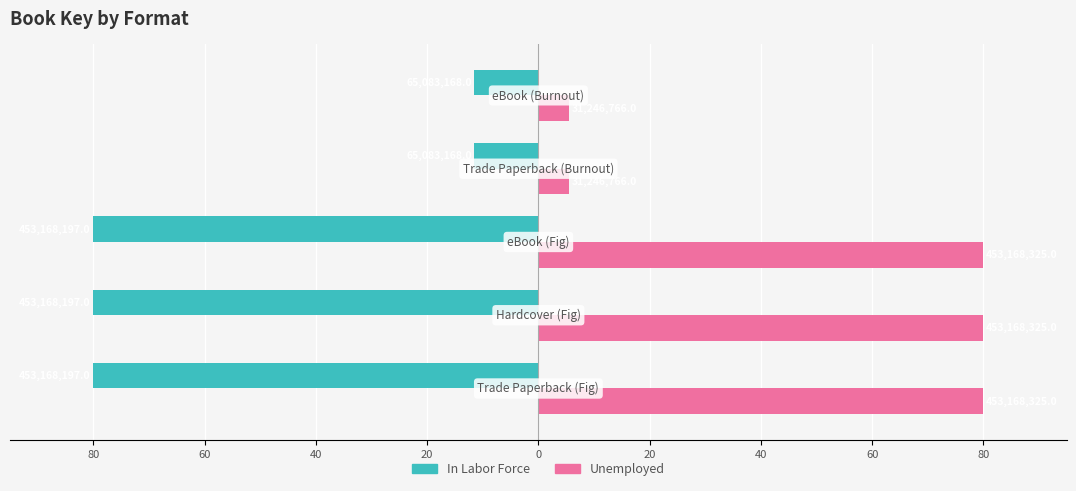

What are all the series names shown in the legend?

In Labor Force, Unemployed